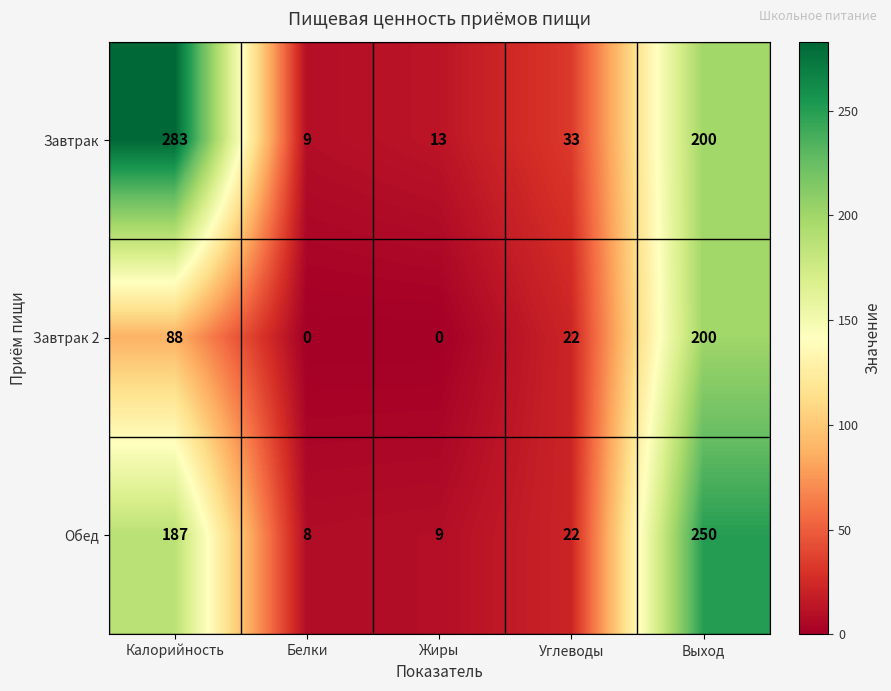

What is the difference between the highest and lowest values at Белки?

9